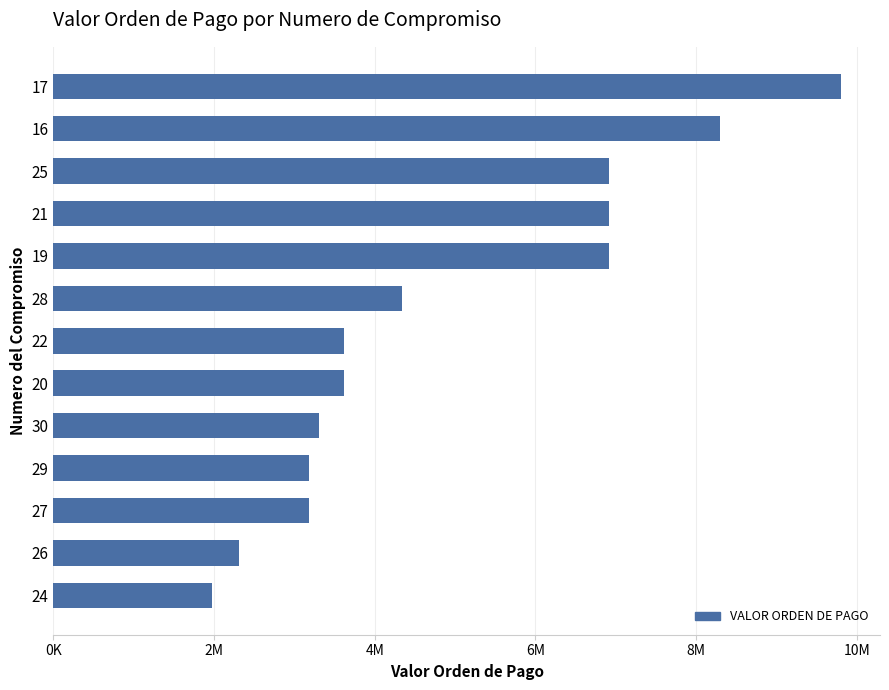

Are the bars horizontal?

Yes